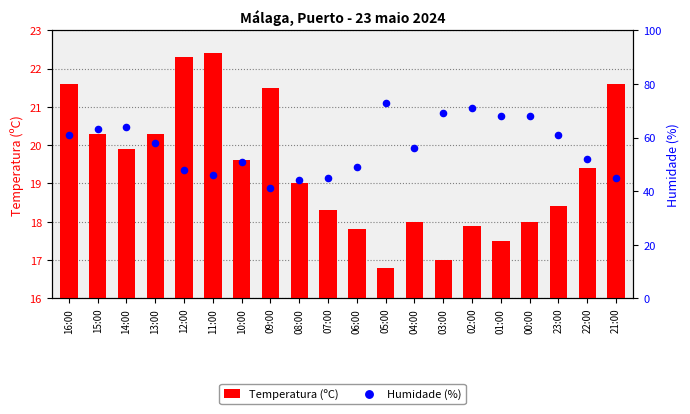

Which series has the largest total across all categories?

Humidade (%)